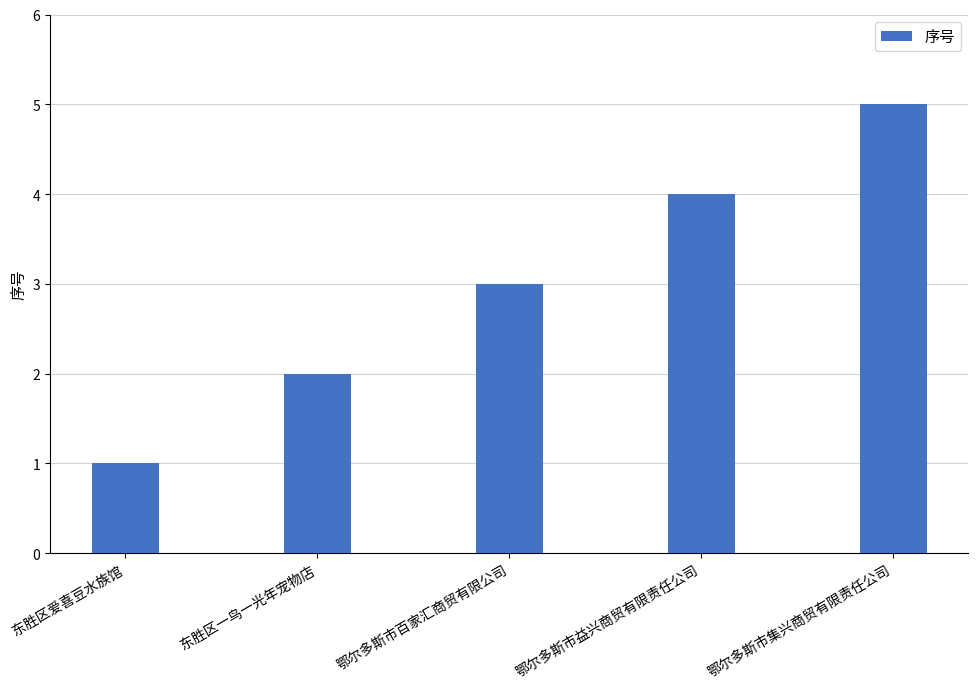

Count the number of categories in the chart.

5